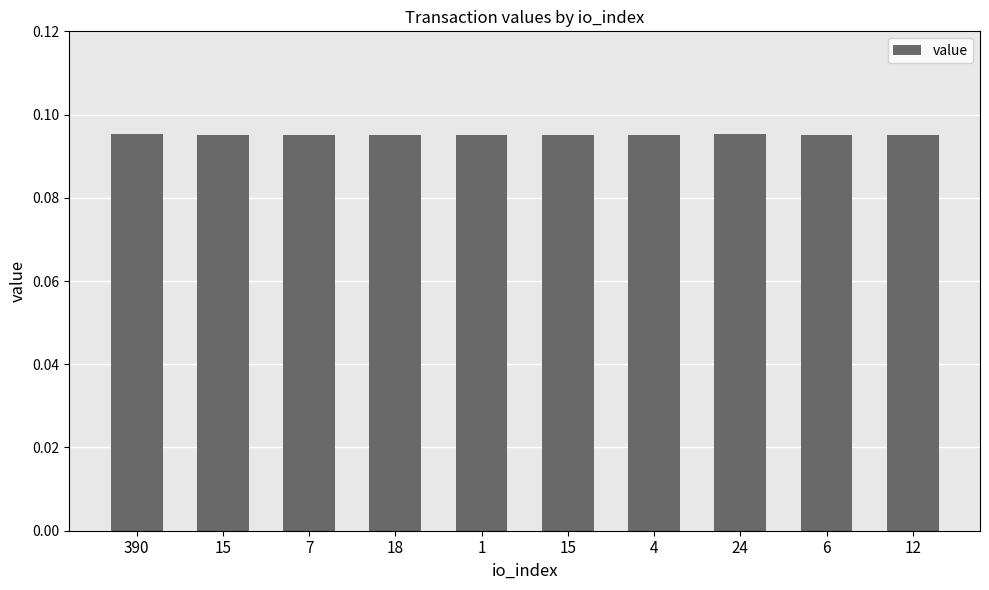

Reading right to left, list all the values displayed in this chart.

0.1	0.1	0.1	0.1	0.1	0.1	0.1	0.1	0.1	0.1